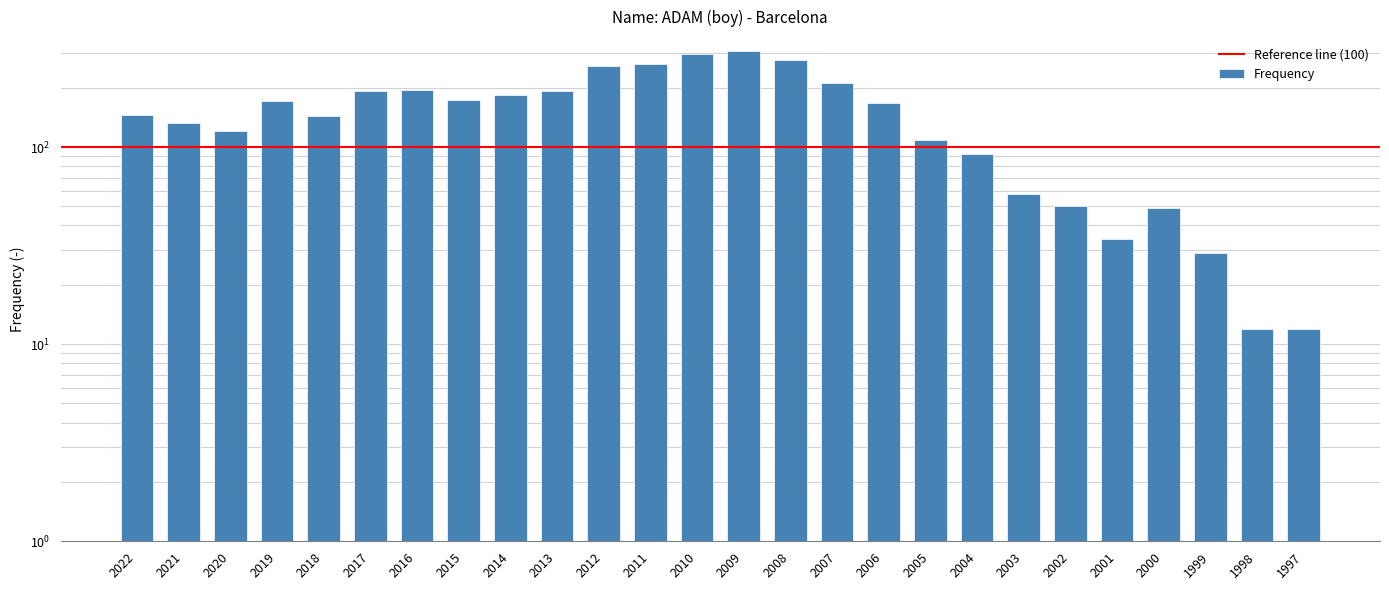

Between 2005 and 1998, which is larger?

2005